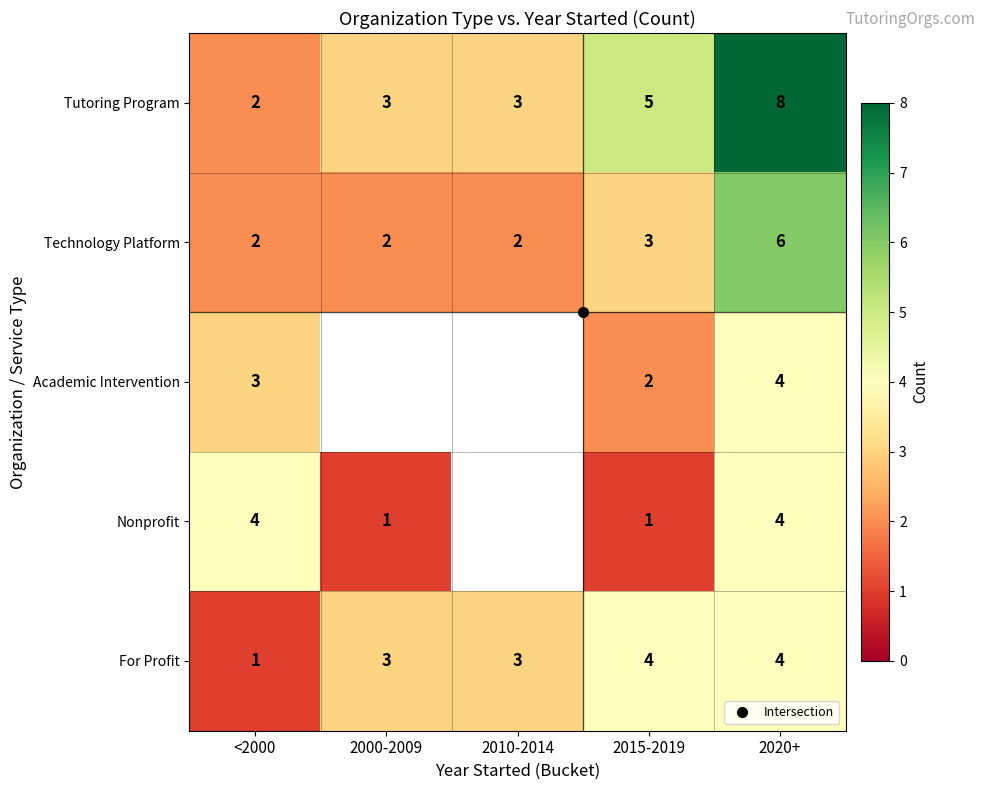

Which series has the largest total across all categories?

Tutoring Program